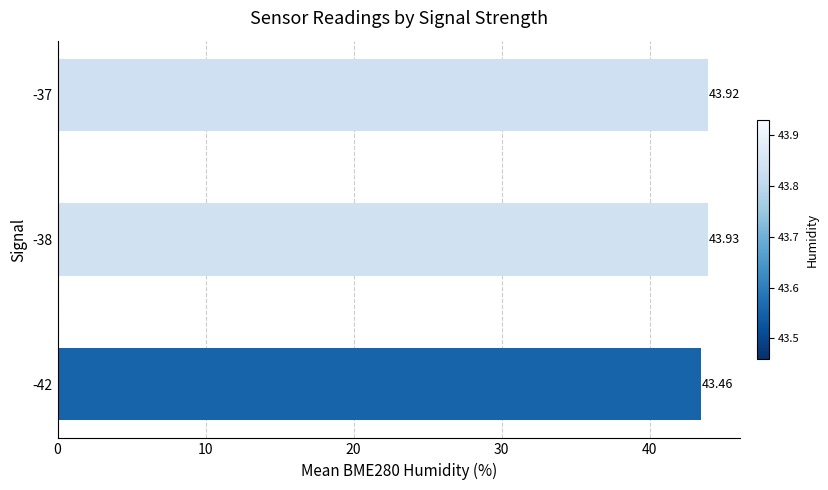

At which category does the chart reach its peak across all series?

-38